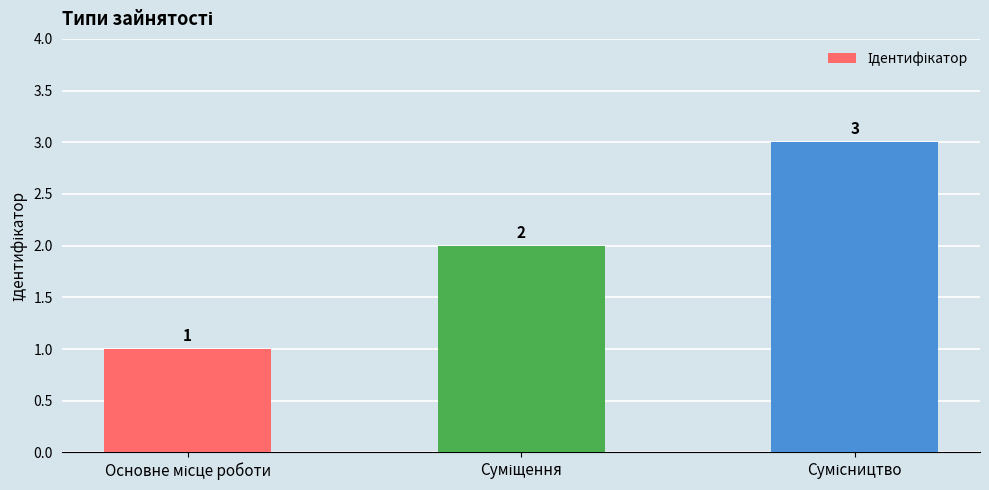

What is the value of the 1st bar from the left?

1